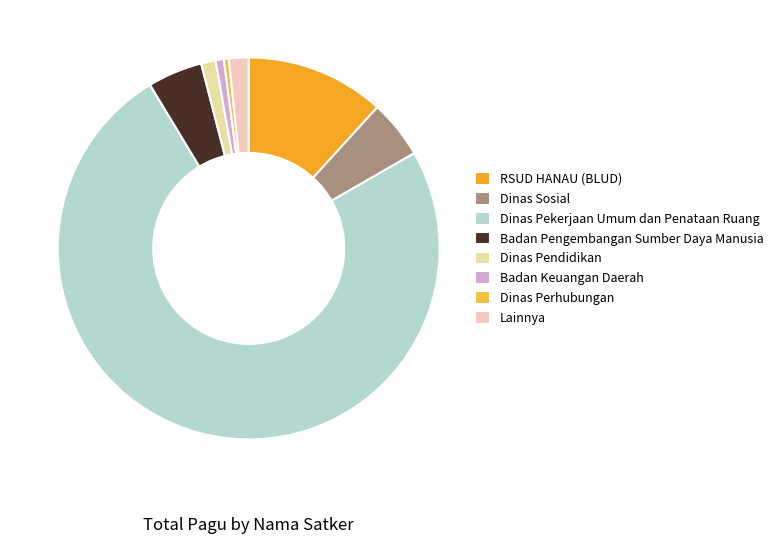

True or false: Dinas Pendidikan accounts for 8% of the total.

False